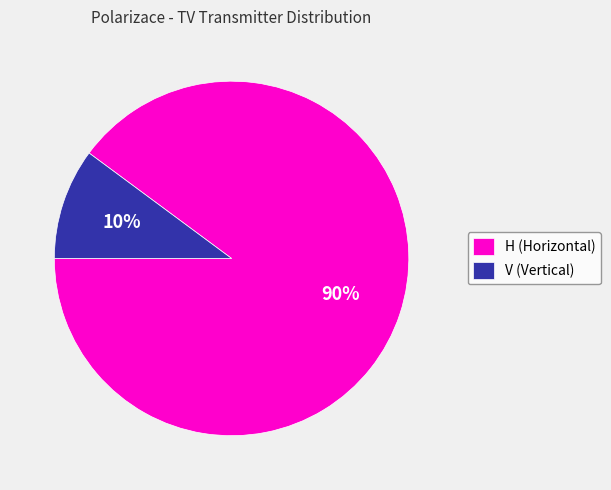

To the nearest percent, what is the difference between the V and H slice percentages?

80%